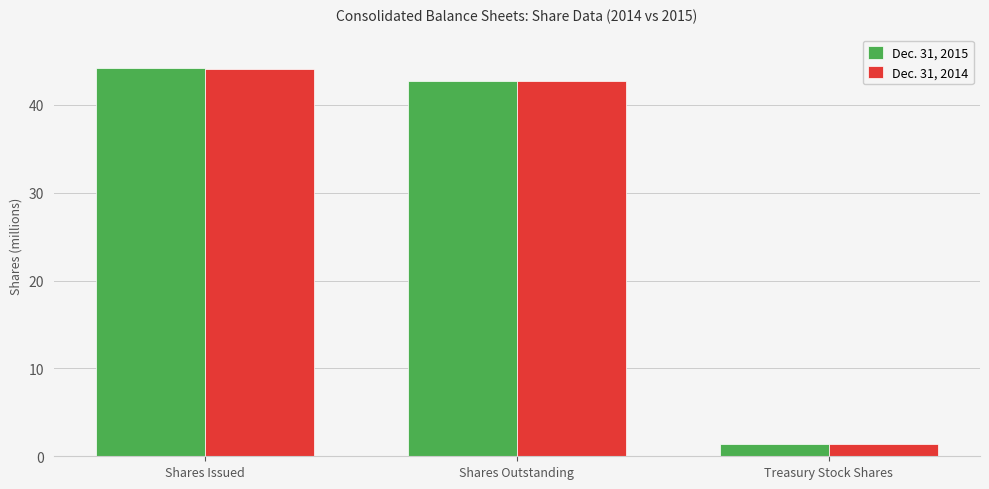

Which series has the largest range (max minus min)?

Dec. 31, 2015